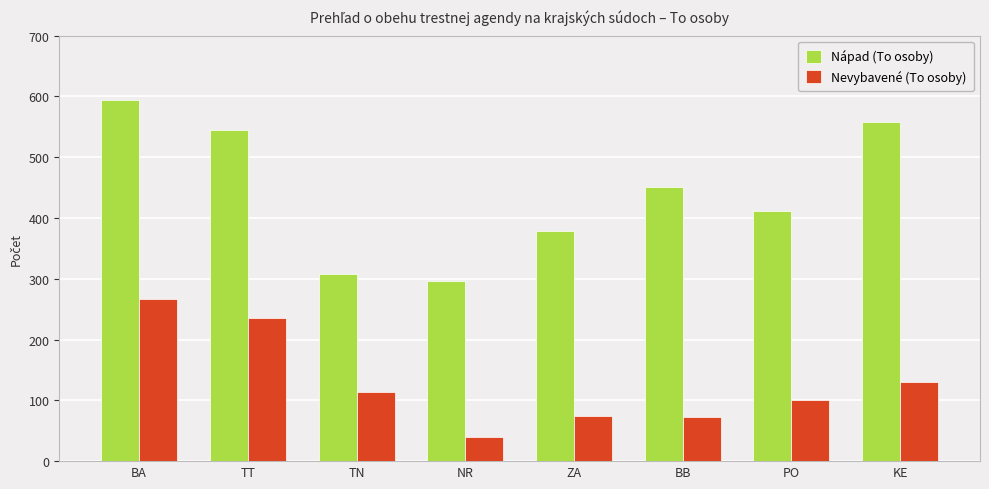

What is the minimum value shown in the chart?

39